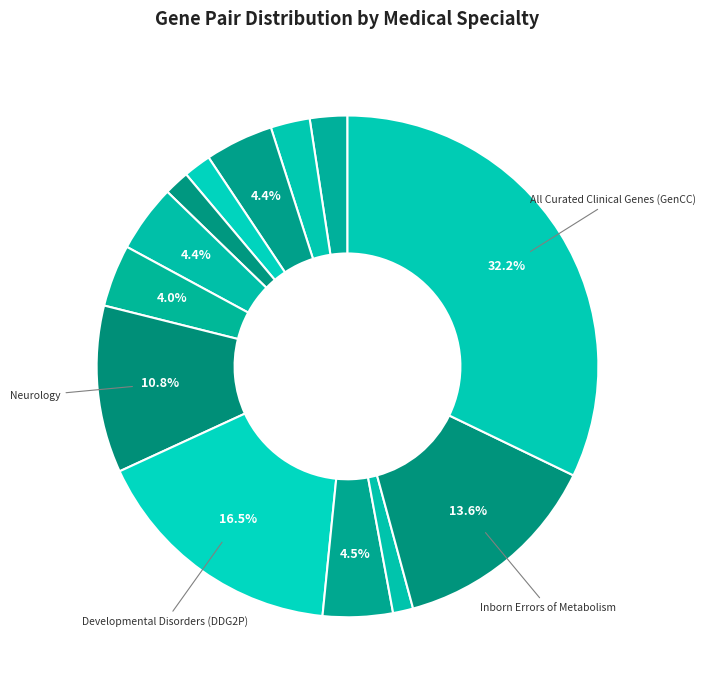

How many slices are in this pie chart?

13